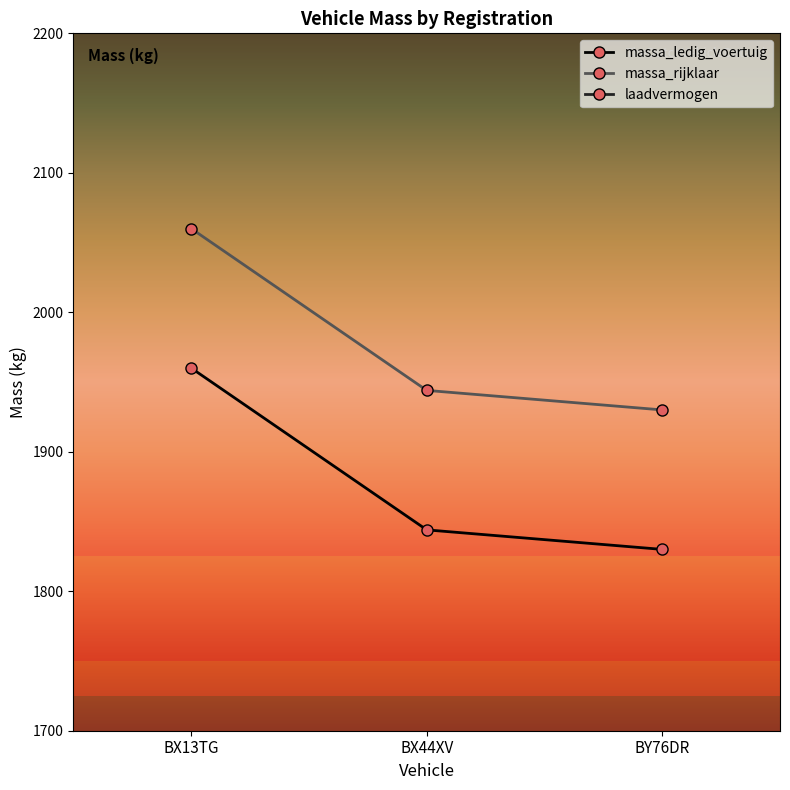

Reading right to left, extract all data points from this chart.

massa_ledig_voertuig: 1830	1844	1960
massa_rijklaar: 1930	1944	2060
laadvermogen: 1670	1656	1540